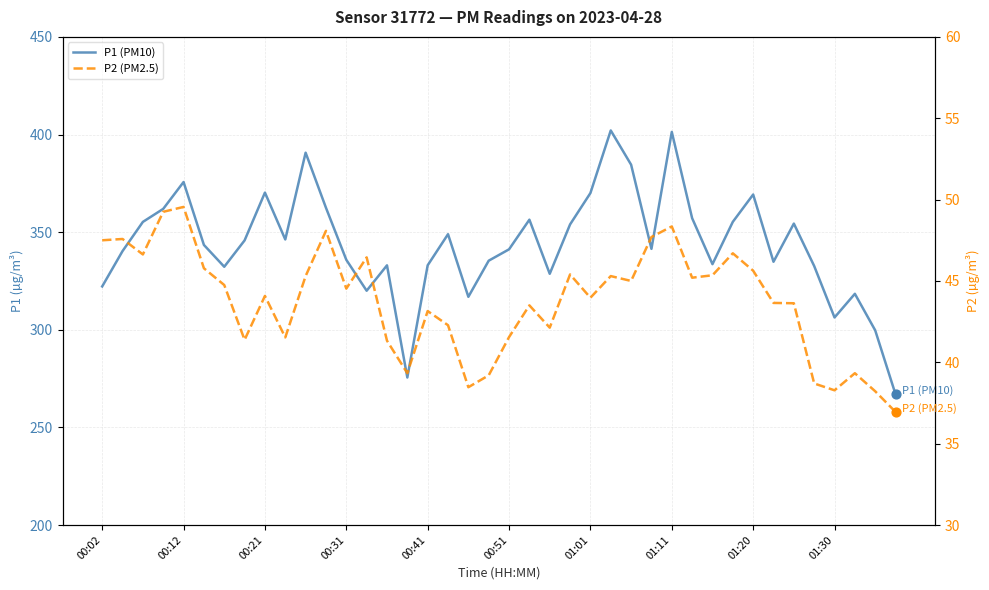

Which series has the largest Y range (max minus min)?

P1 (PM10)